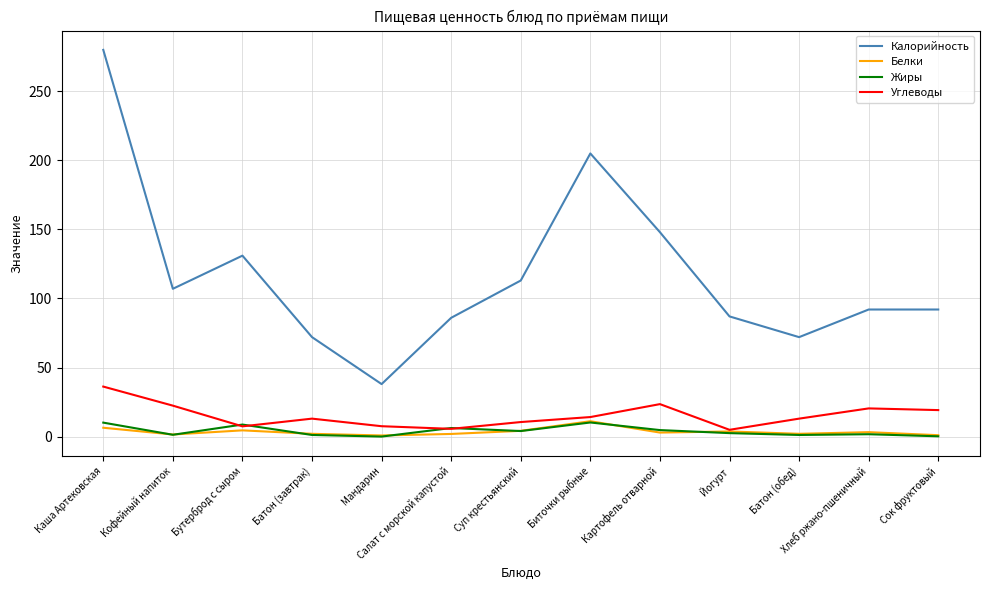

At which category is the sum across all series the highest?

Каша Артековская